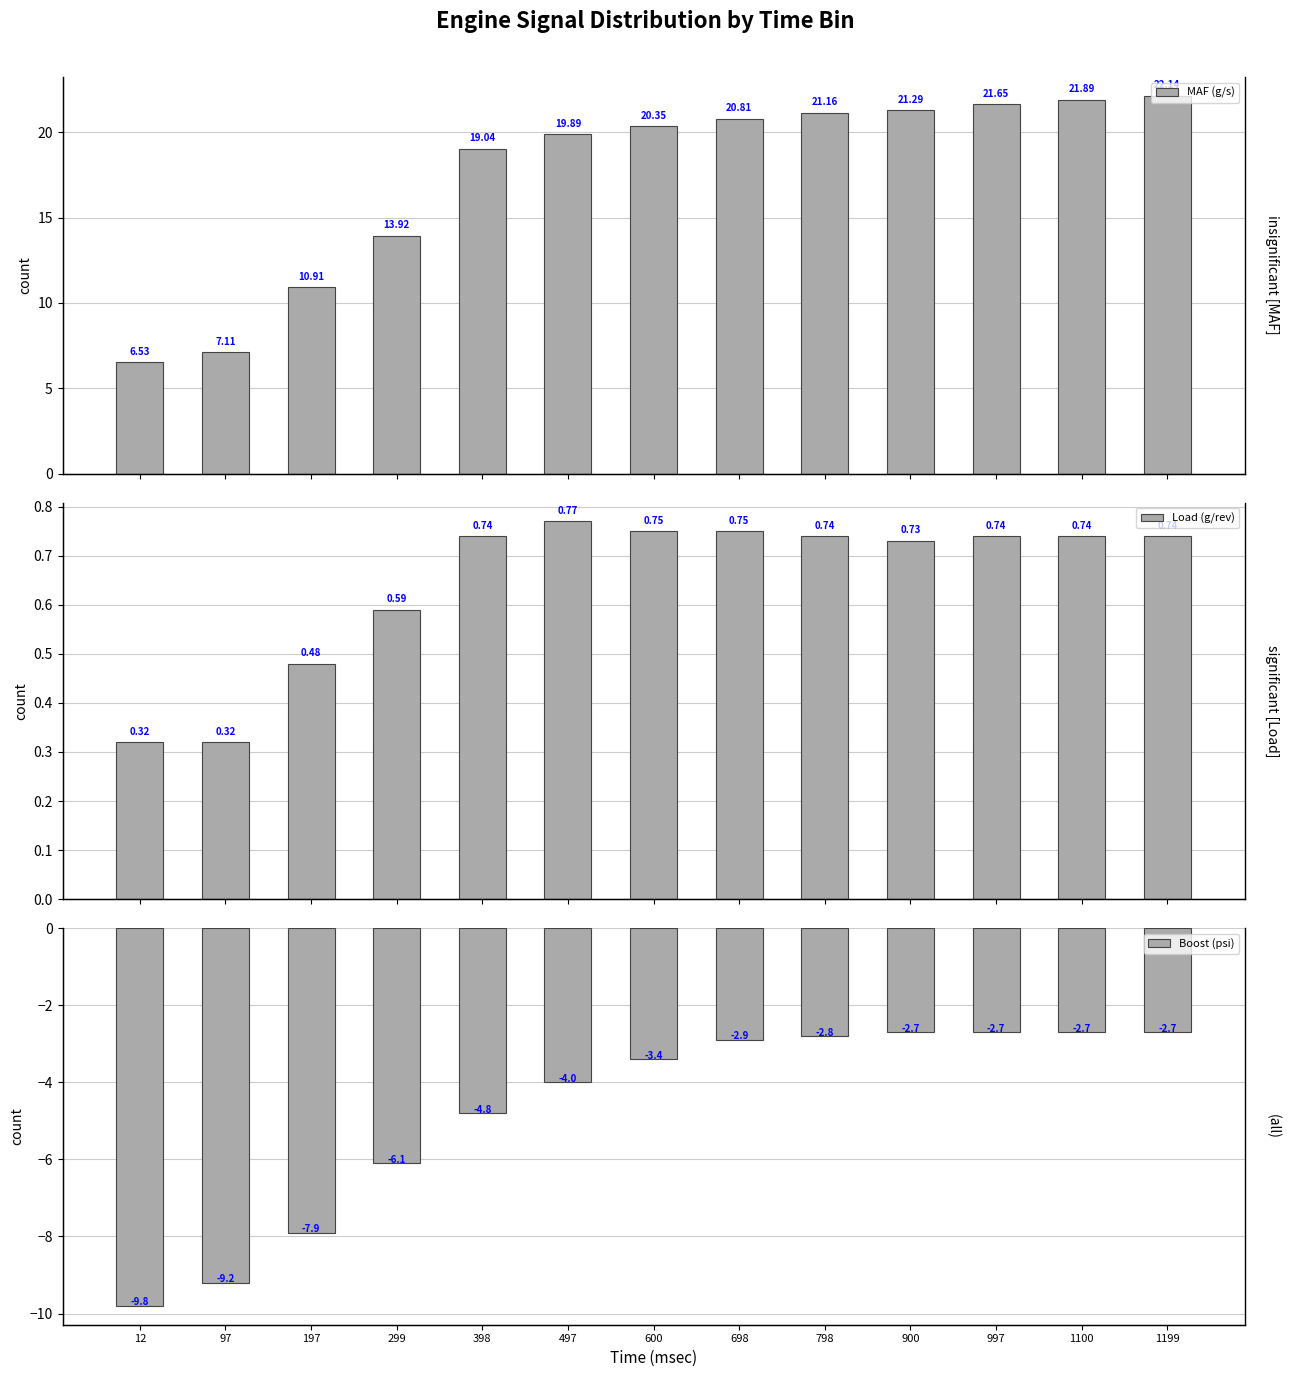

Reading right to left, list all the values displayed in this chart.

MAF (g/s): 22.1	21.9	21.6	21.3	21.2	20.8	20.4	19.9	19.0	13.9	10.9	7.1	6.5
Load (g/rev): 0.7	0.7	0.7	0.7	0.7	0.8	0.8	0.8	0.7	0.6	0.5	0.3	0.3
Boost (psi): -2.7	-2.7	-2.7	-2.7	-2.8	-2.9	-3.4	-4.0	-4.8	-6.1	-7.9	-9.2	-9.8